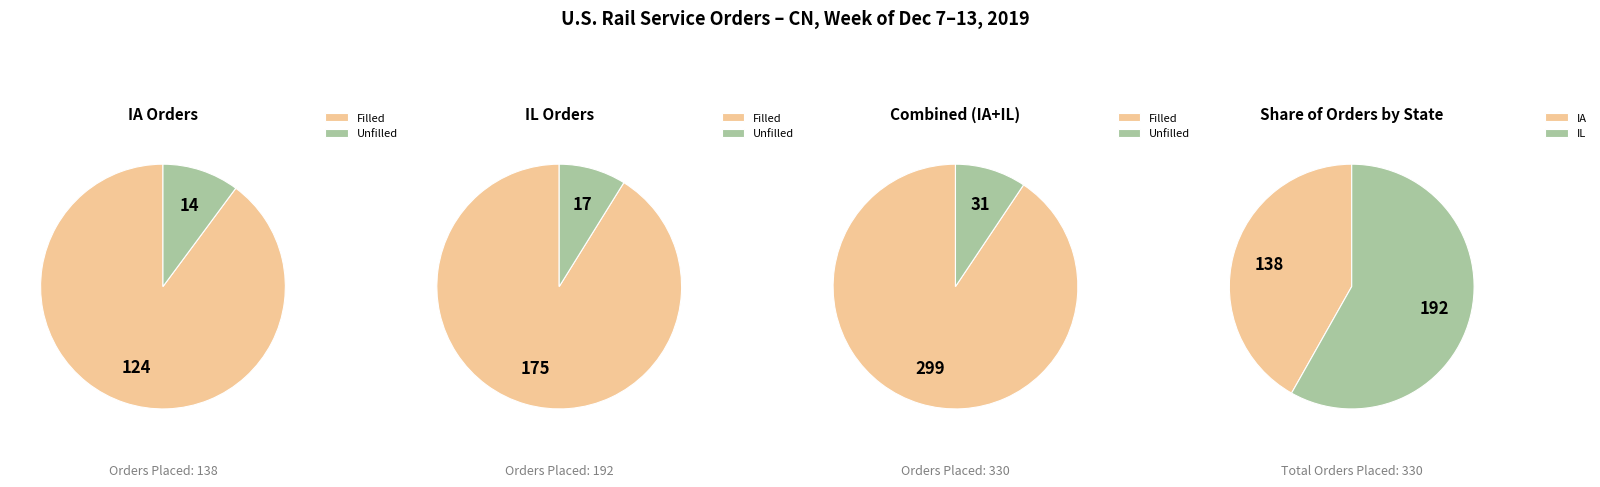

To the nearest percent, what is the combined percentage of IL and IA?

100%